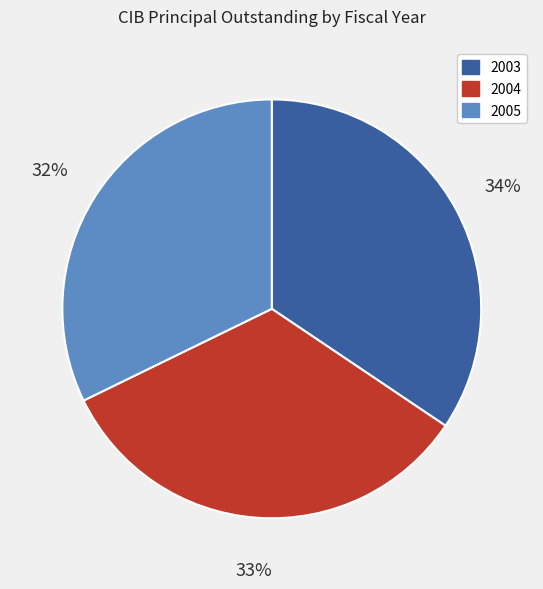

What percentage is the 2004 slice, to the nearest percent?

33%